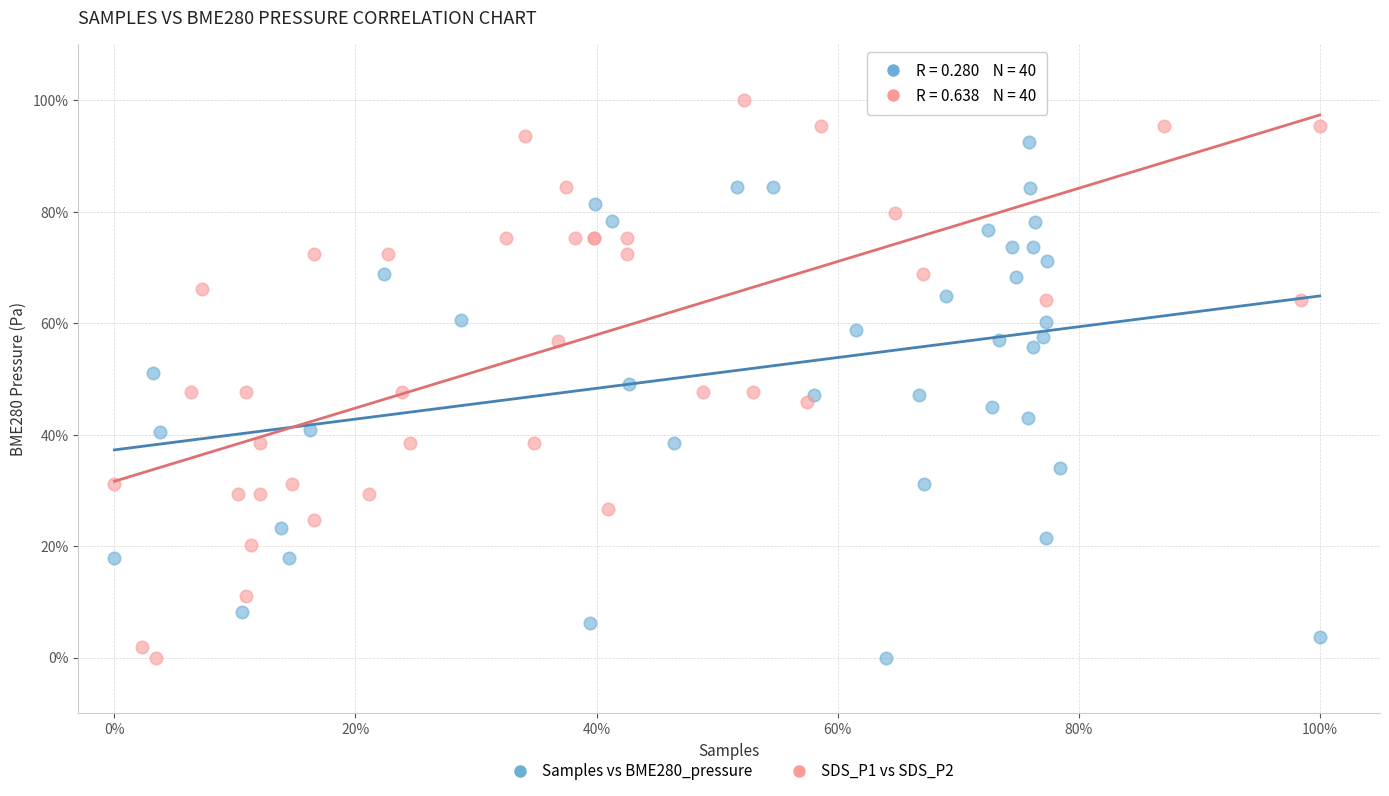

What are all the series names shown in the legend?

Samples vs BME280_pressure, SDS_P1 vs SDS_P2